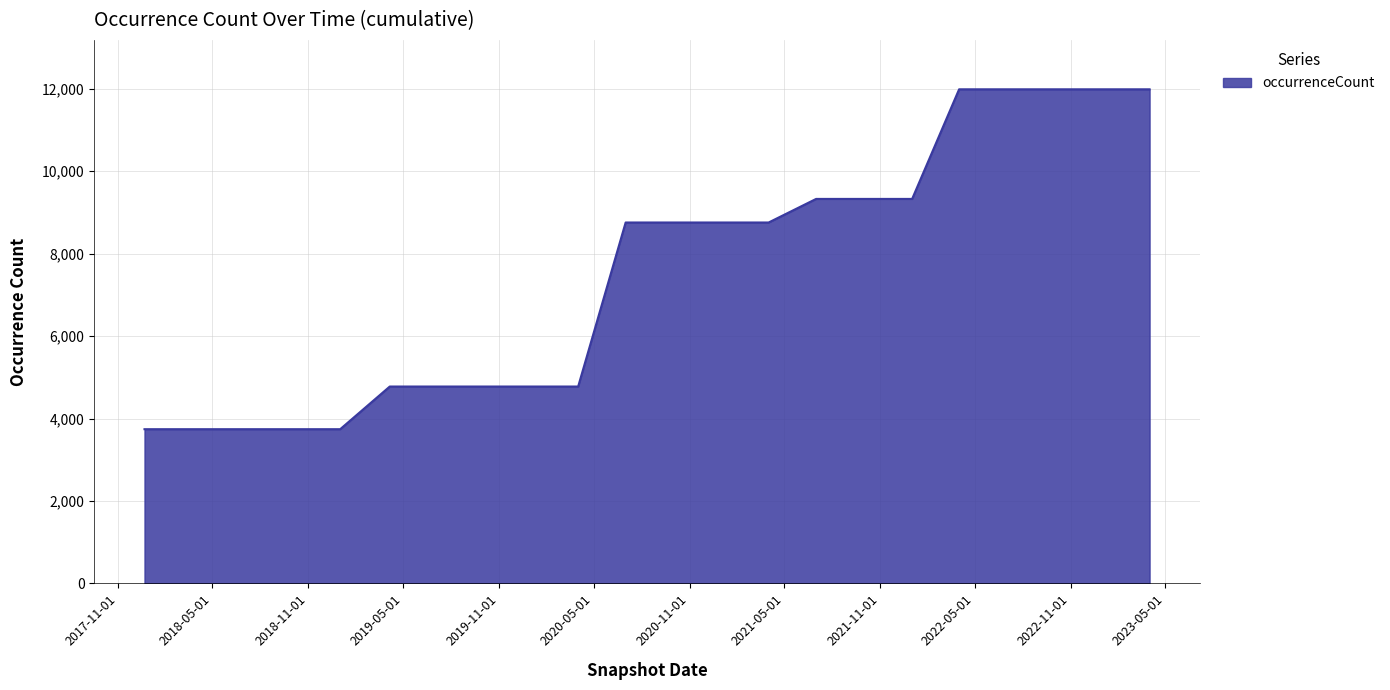

What is the smallest value displayed?

3741